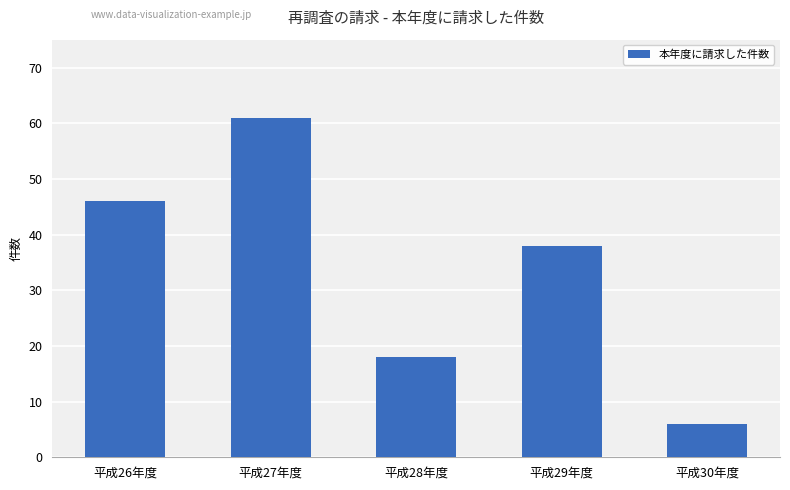

Where is the data nearest to the value 33?

平成29年度